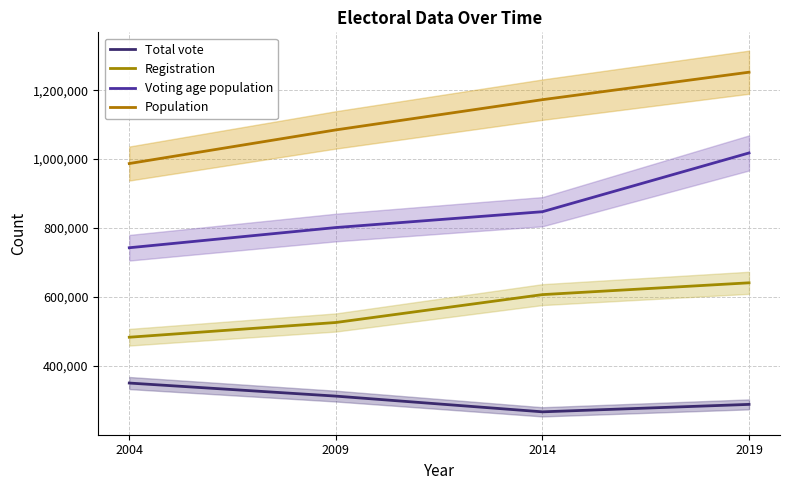

Which series has the widest spread of values?

Voting age population